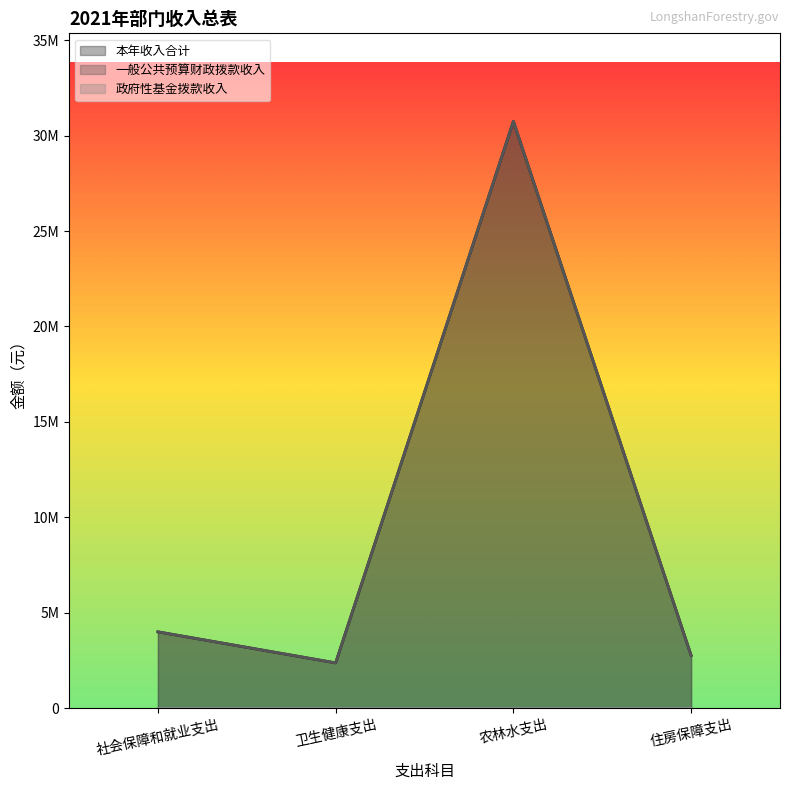

What is the average value of the 本年收入合计 series?

9967224